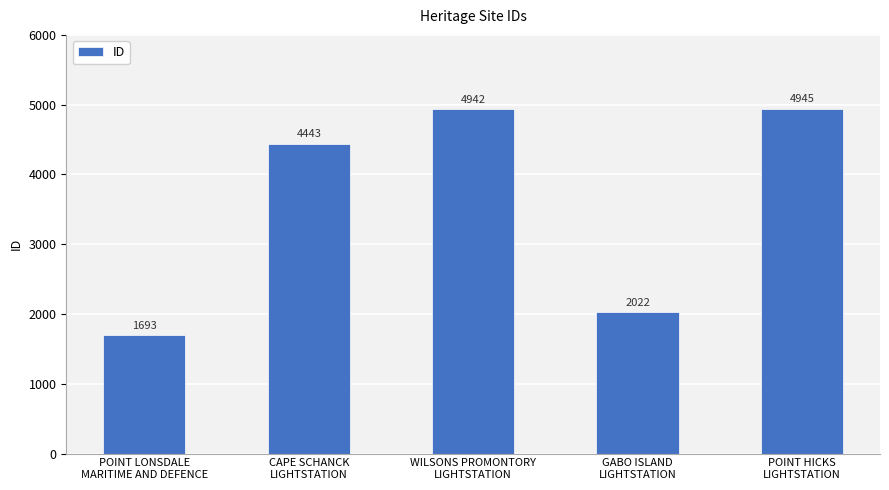

How many bars are there in total?

5